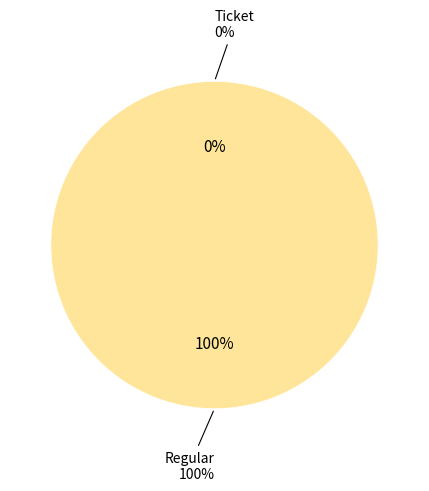

Is Regular the majority of the pie?

Yes